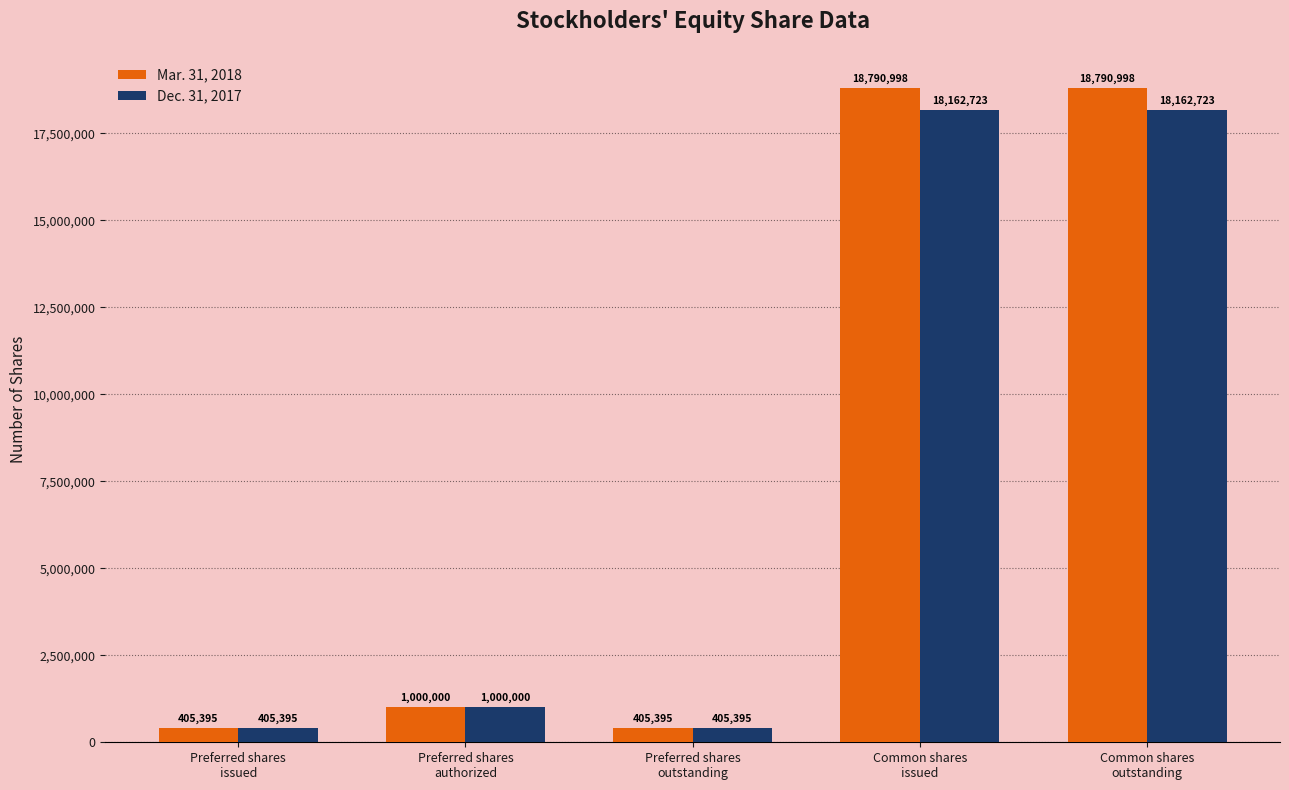

What is the value of the Mar. 31, 2018 bar at the 1st from the left?

405395